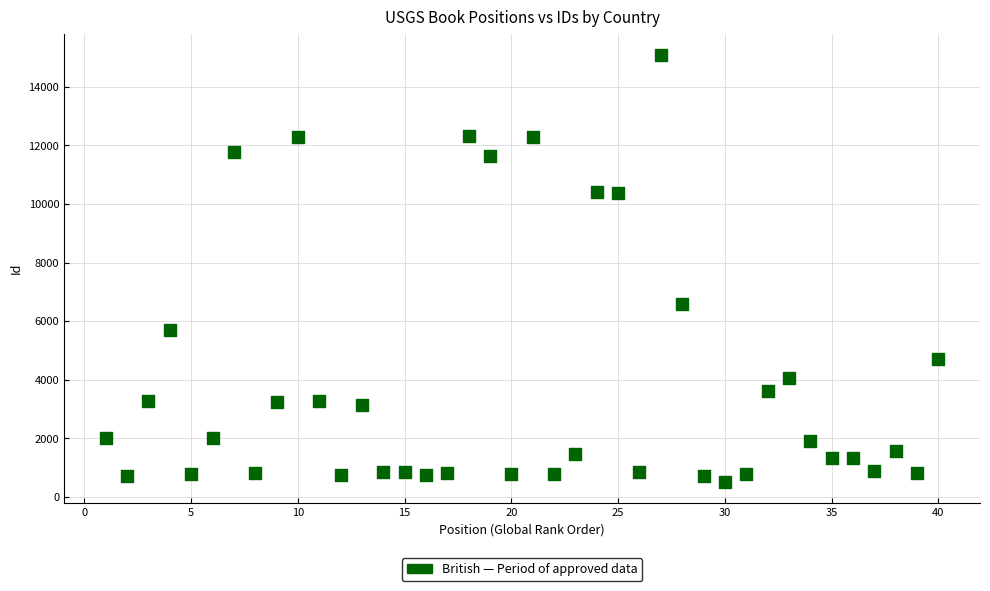

What is the range of X values (max minus min)?

39